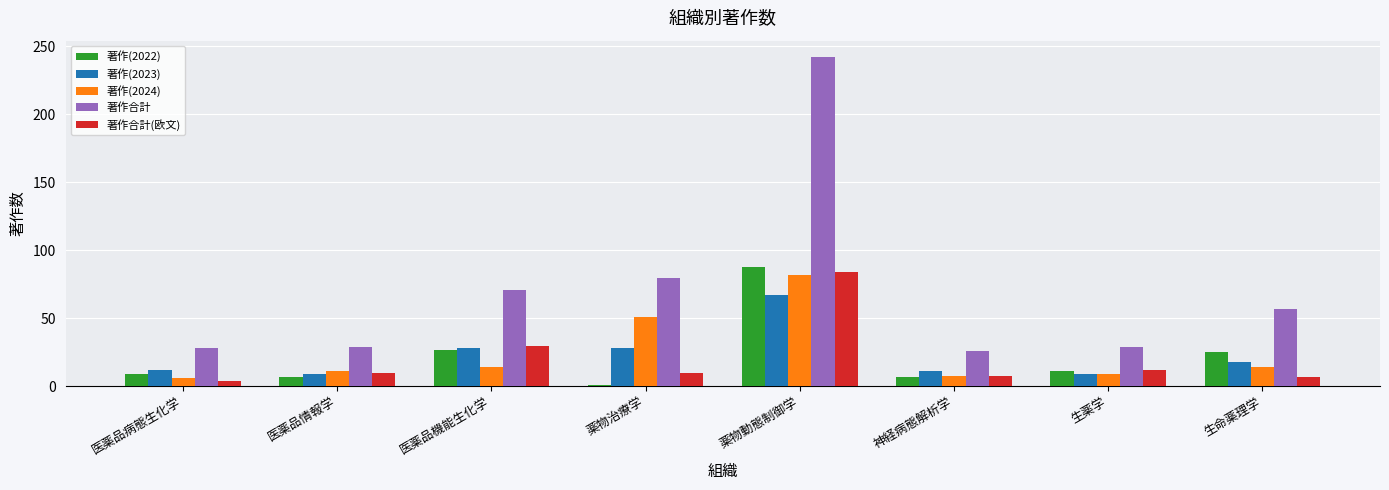

Which category has the highest value in the 著作(2022) series?

薬物動態制御学